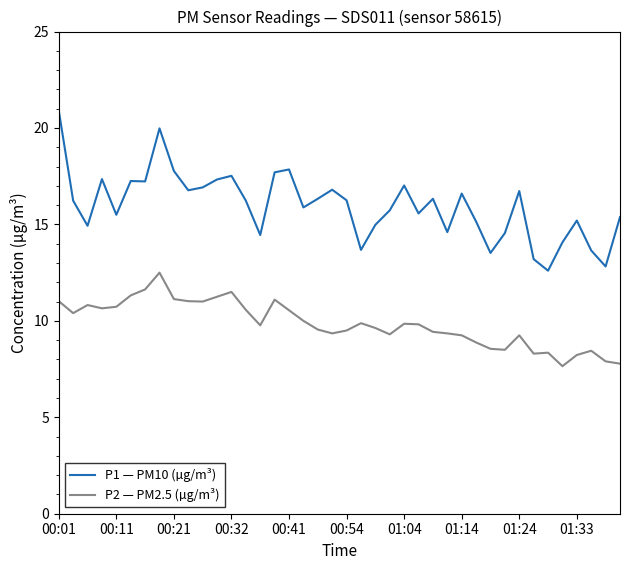

Which series has the largest range (max minus min)?

P1 — PM10 (µg/m³)